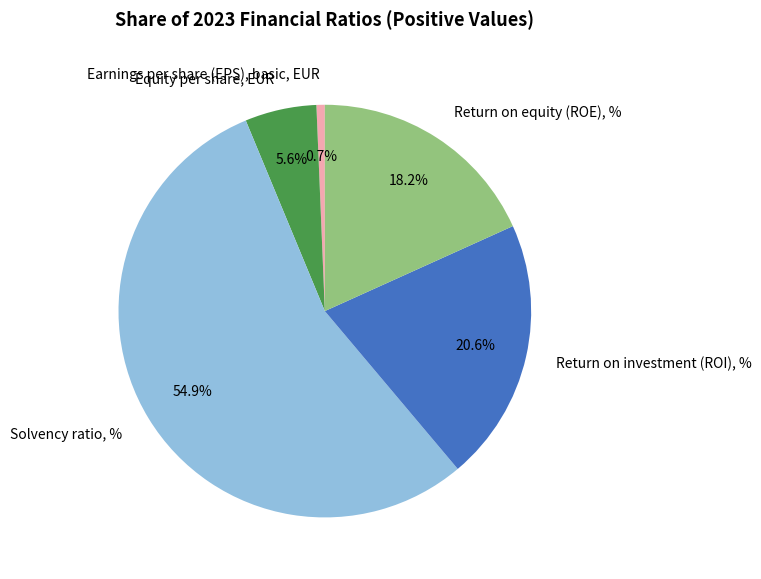

How much of the chart is everything except Solvency ratio, %?

45.1%